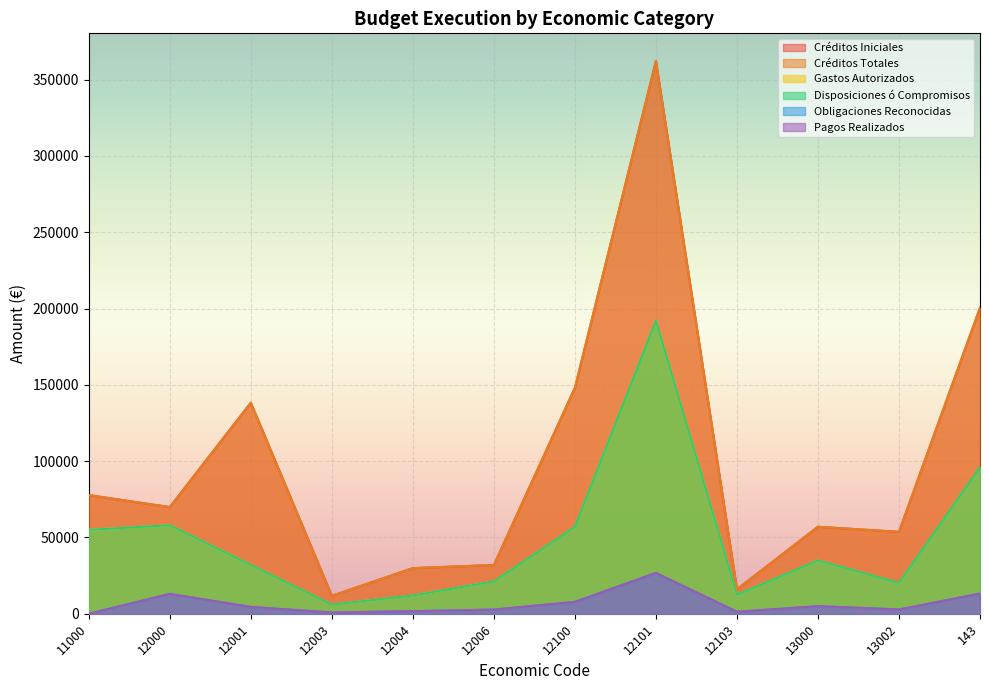

True or false: Gastos Autorizados has a value of 91227.9 at 12000.

False